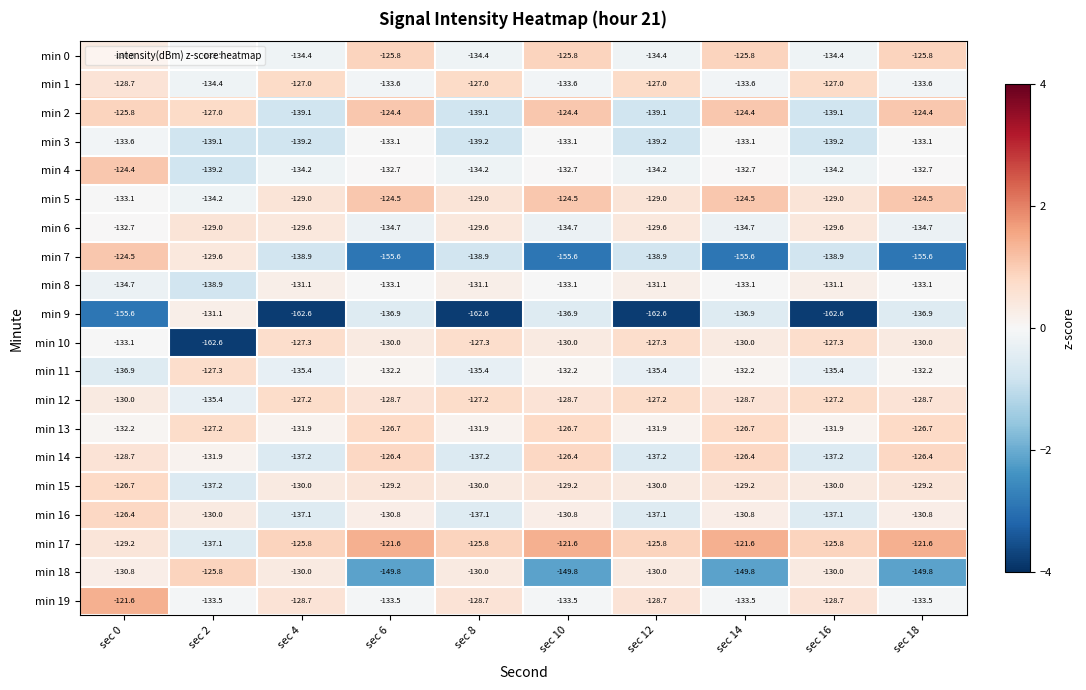

What is the difference between the maximum and minimum values in the min 9 series?

31.5